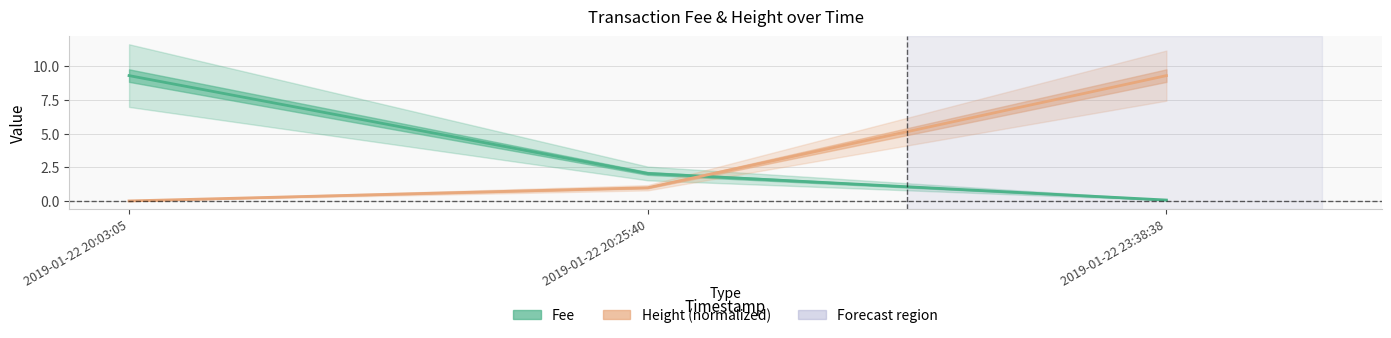

List the labels in order of Fee value, smallest first.

2019-01-22 23:38:38, 2019-01-22 20:25:40, 2019-01-22 20:03:05